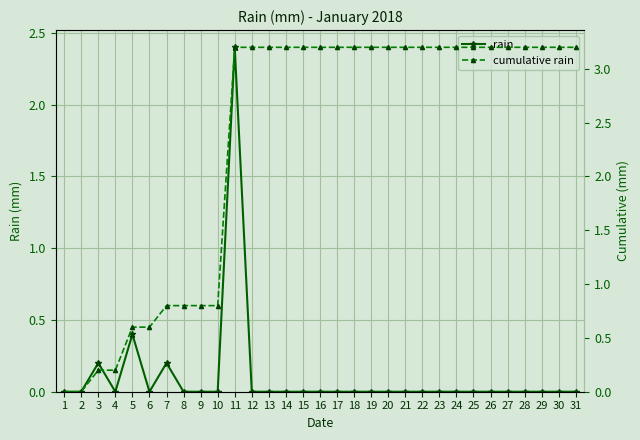

True or false: cumulative rain and rain cross at least once.

False